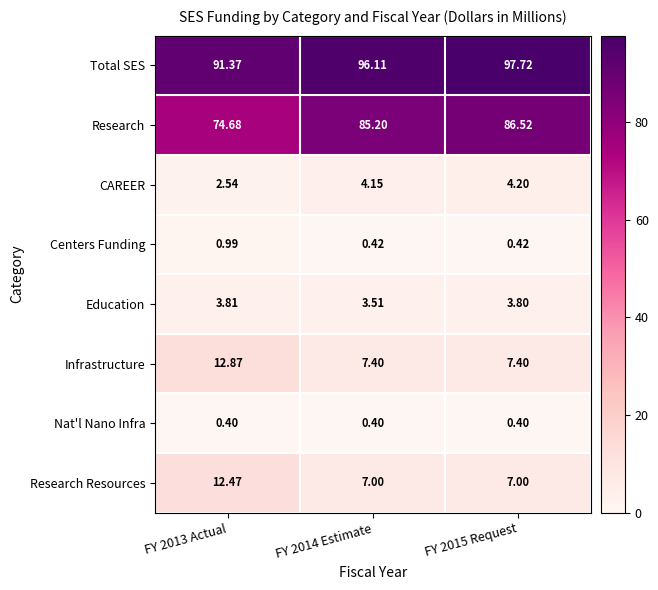

What is the total value across all series at FY 2015 Request?

207.5